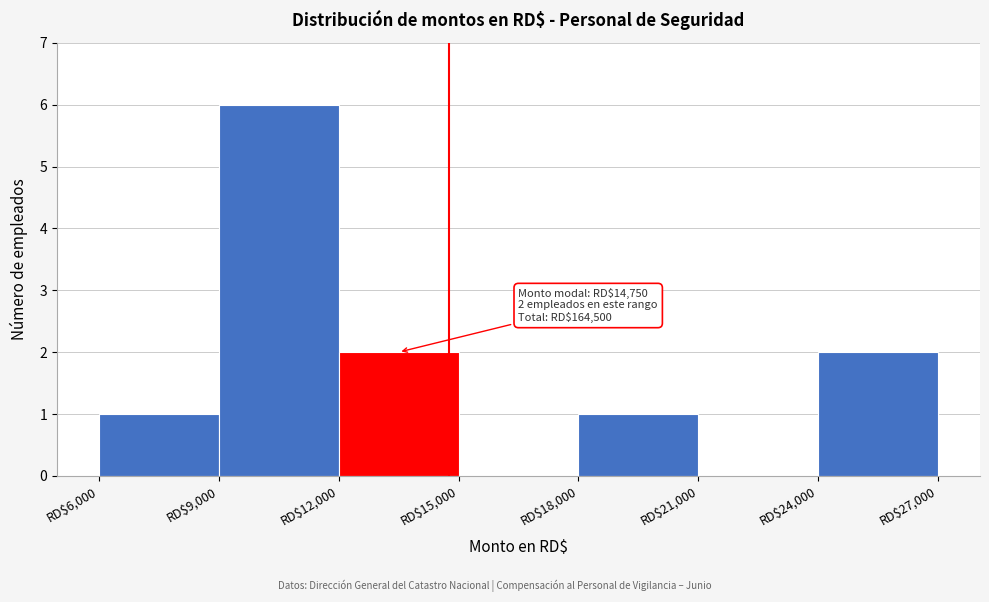

Over which range of the x-axis is the bar tallest?

9000 to 12000